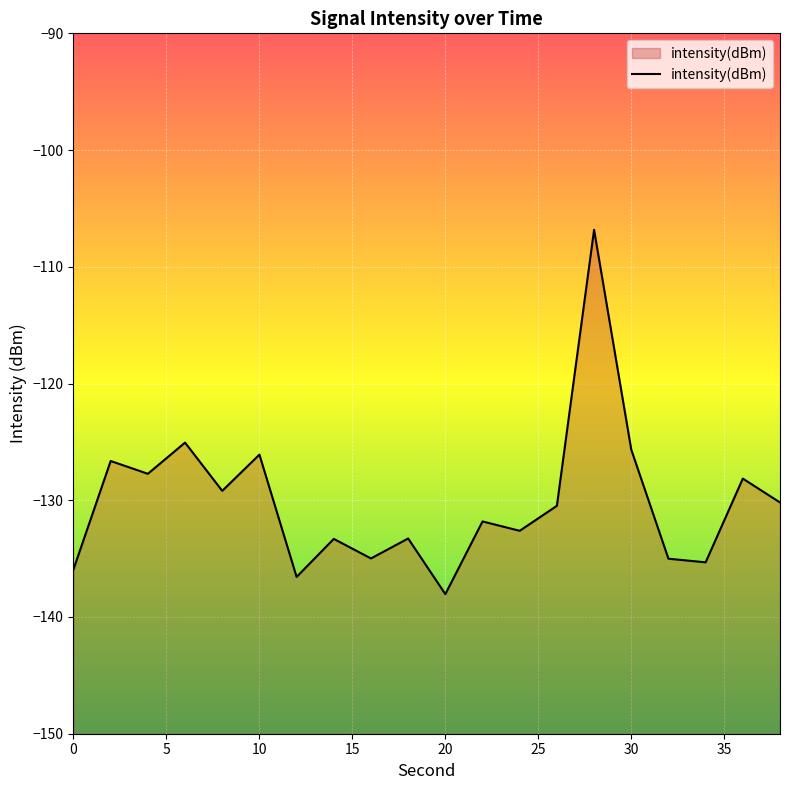

What is the maximum value shown in the chart?

-106.8